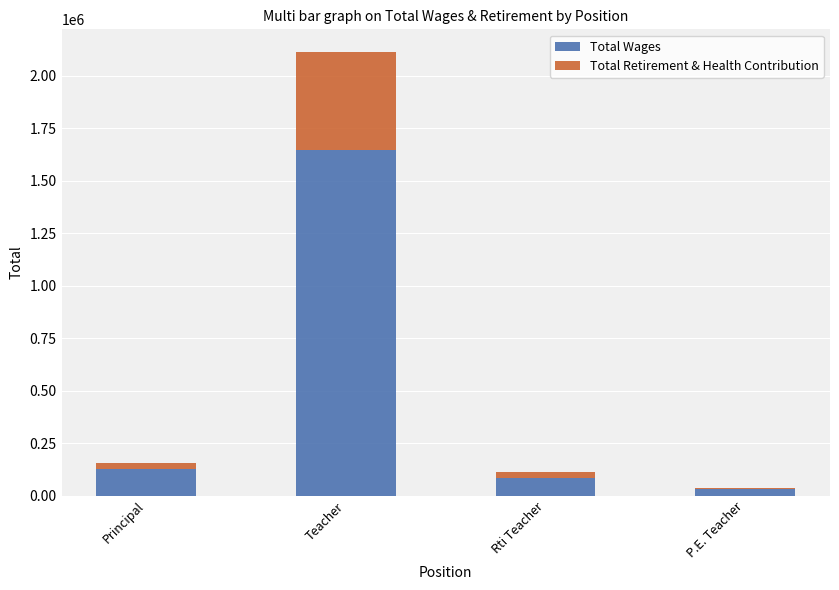

At which category is the sum across all series the highest?

Teacher